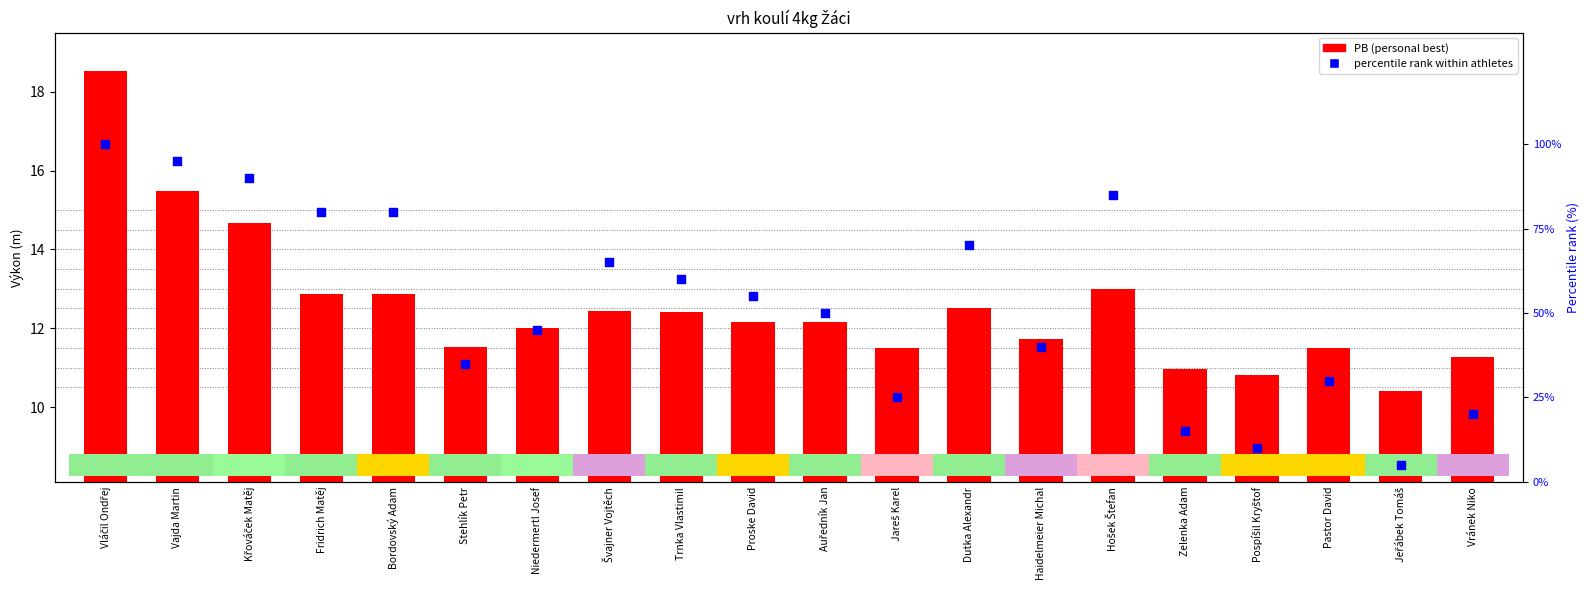

Which series reaches the minimum Y coordinate?

percentile rank within athletes